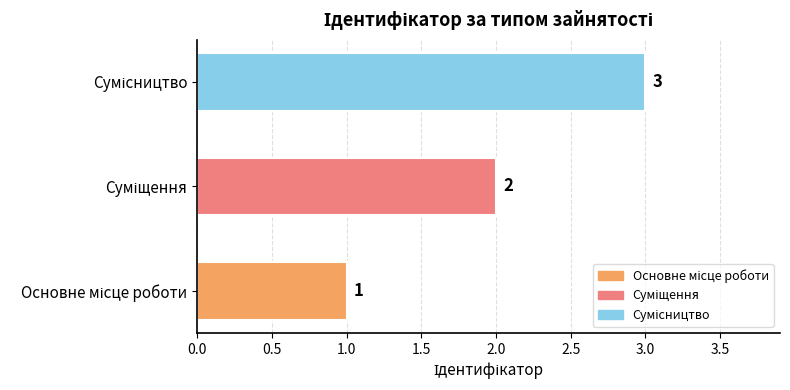

What is the maximum value shown in the chart?

3